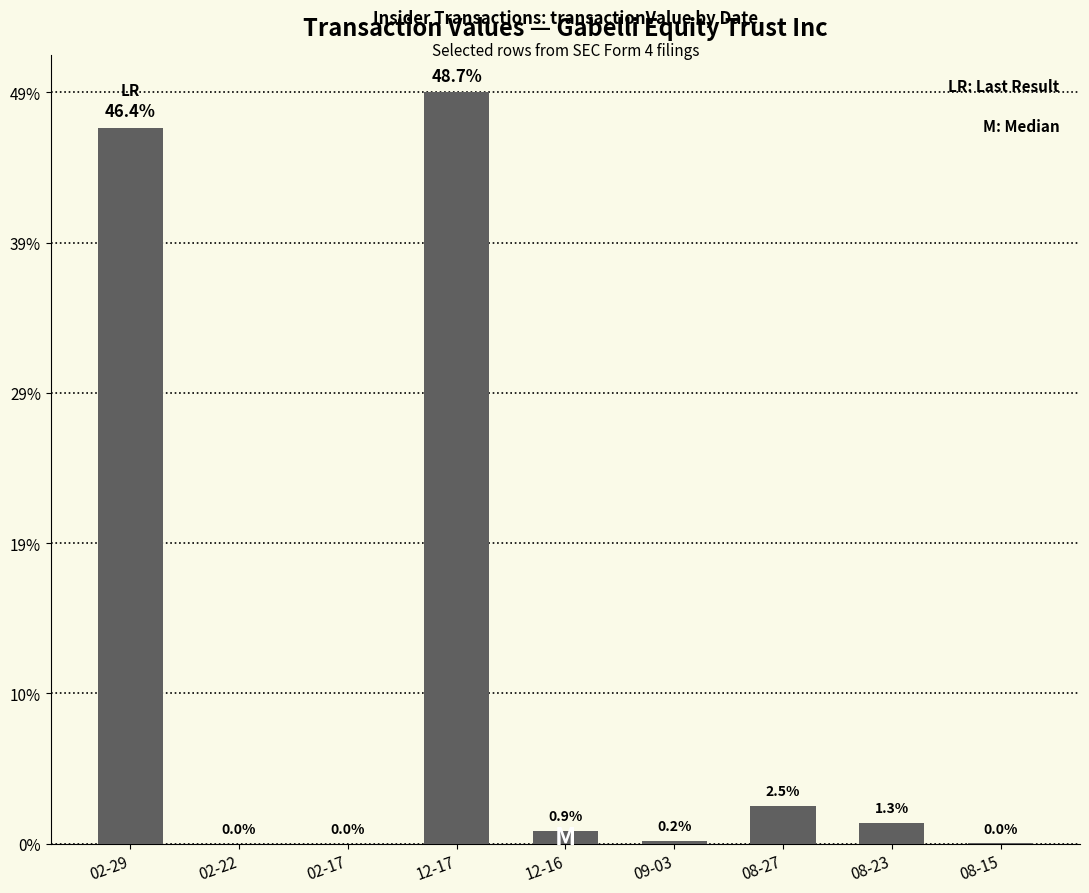

Where does the data first go above 110000?

02-29